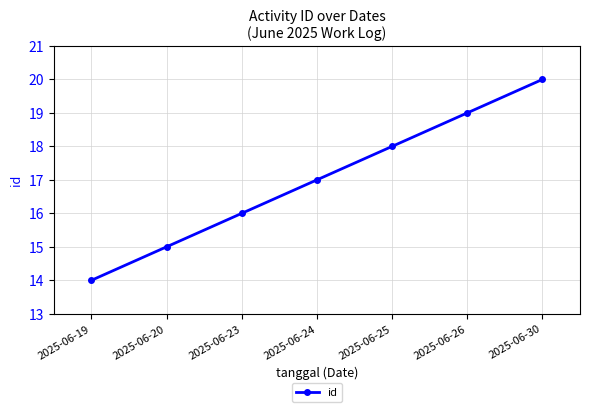

At which category does the chart reach its minimum across all series?

2025-06-19